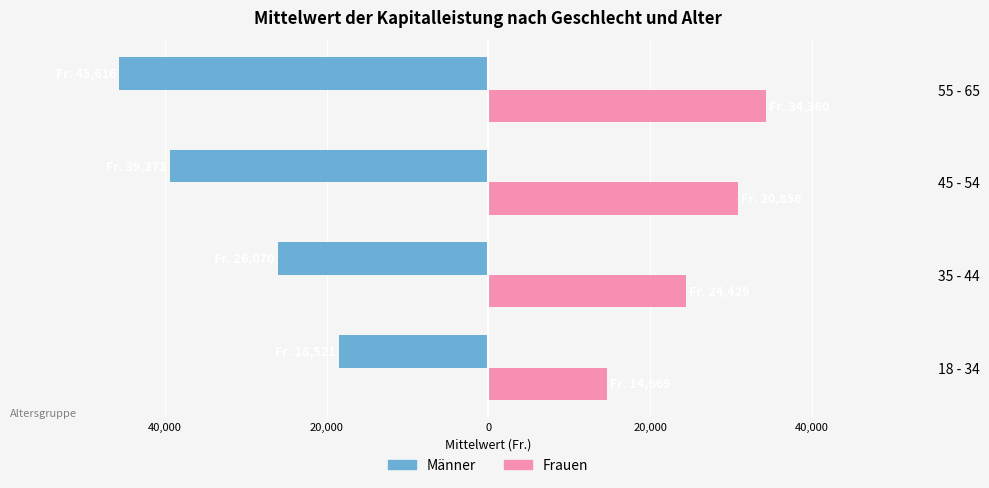

How many series are shown in this chart?

2